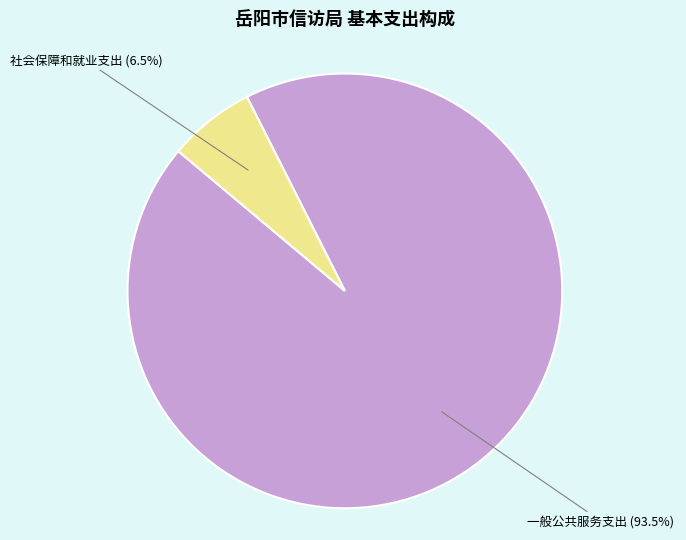

Does 一般公共服务支出 account for over 50% of the chart?

Yes